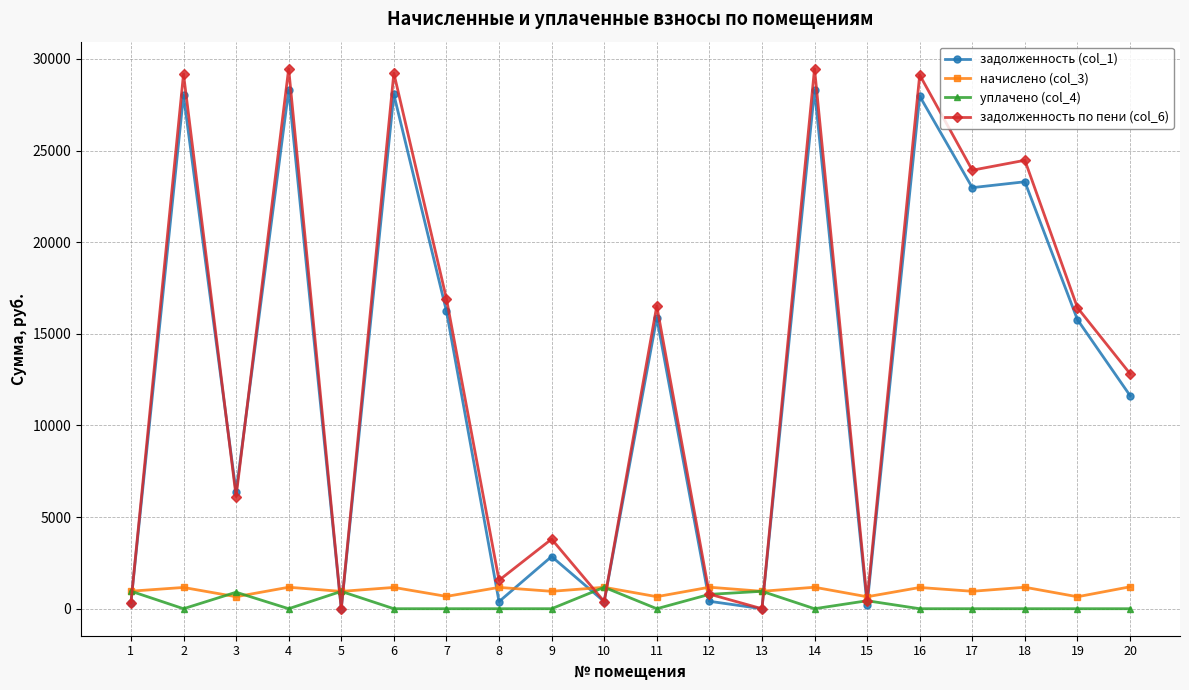

Where do уплачено (col_4) and задолженность (col_1) first cross each other?

1 and 2